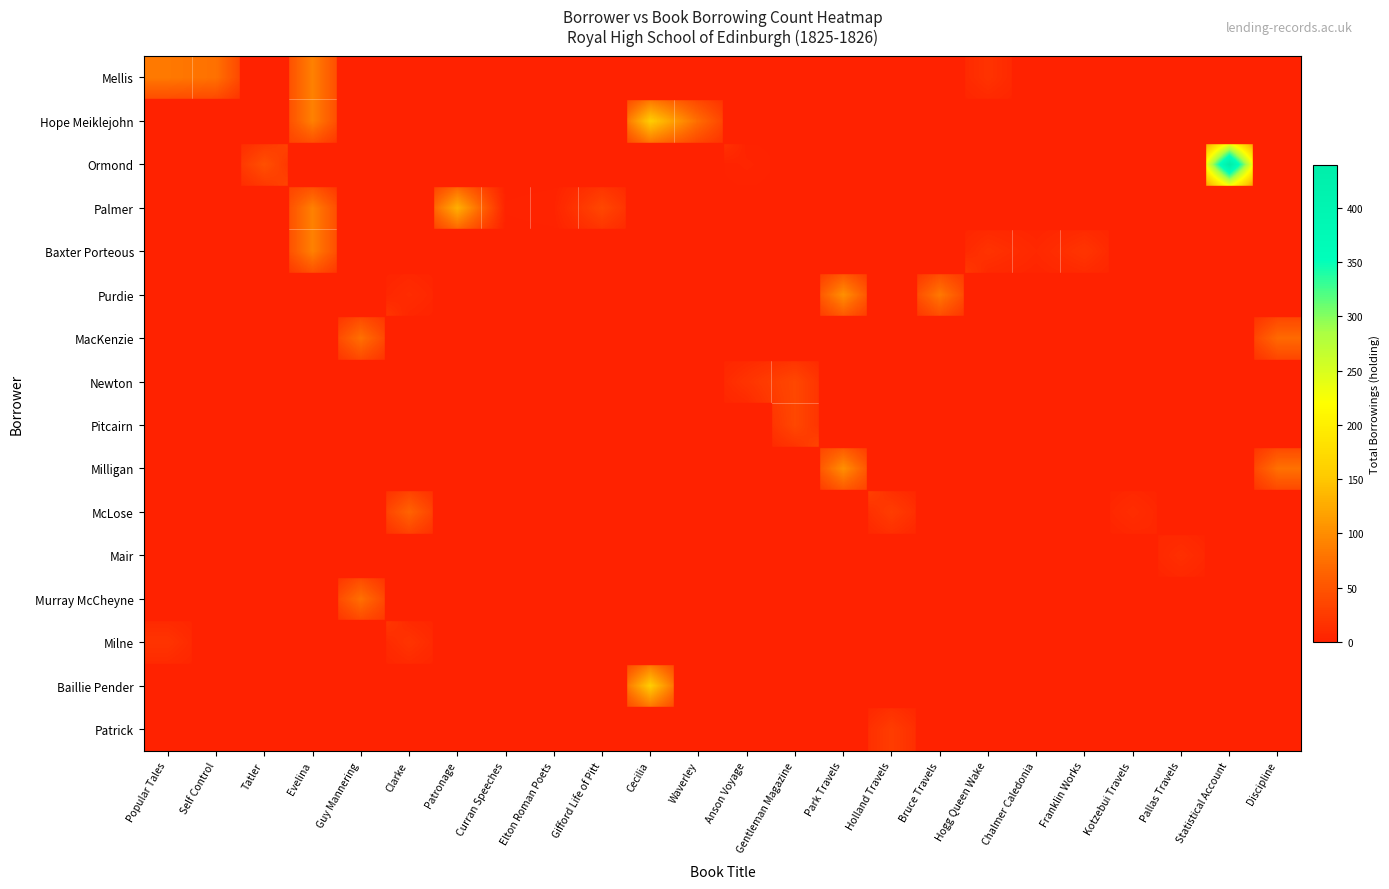

Rank the series by their maximum value, from highest to lowest.

Ormond, Hope Meiklejohn, Baillie Pender, Palmer, Purdie, Milligan, Mellis, Baxter Porteous, MacKenzie, Murray McCheyne, McLose, Newton, Pitcairn, Patrick, Milne, Mair